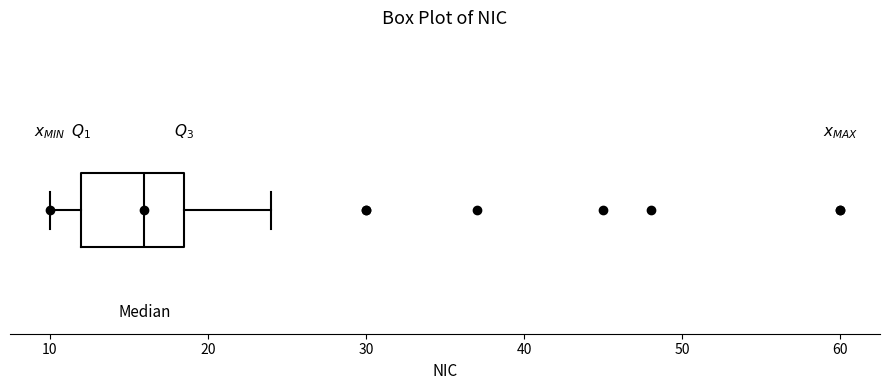

Where does the right whisker of the box end on the x-axis? The values are not printed on the chart, so give them approximately, as read against the axis.

24